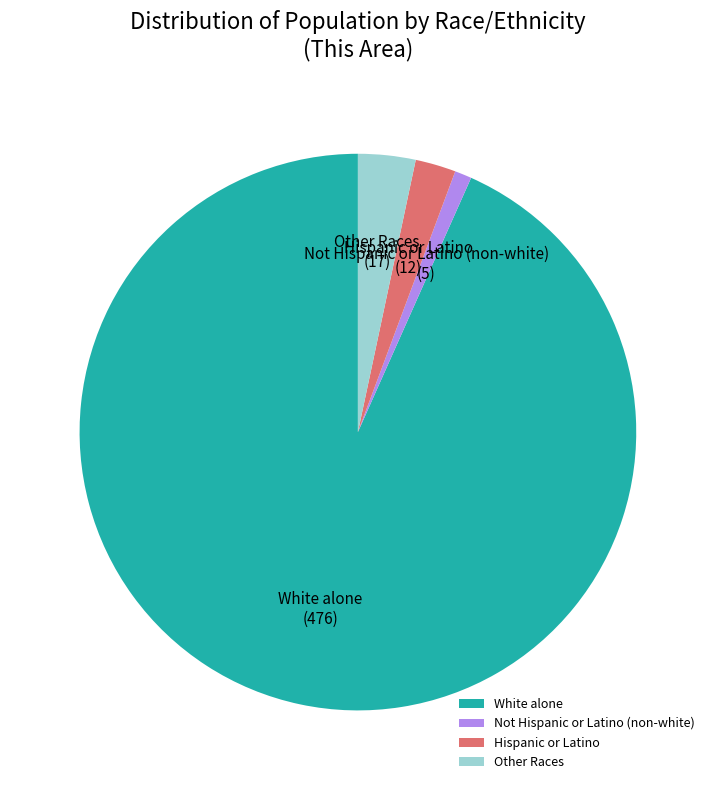

Do Not Hispanic or Latino (non-white) and Hispanic or Latino together represent more than half of the pie?

No